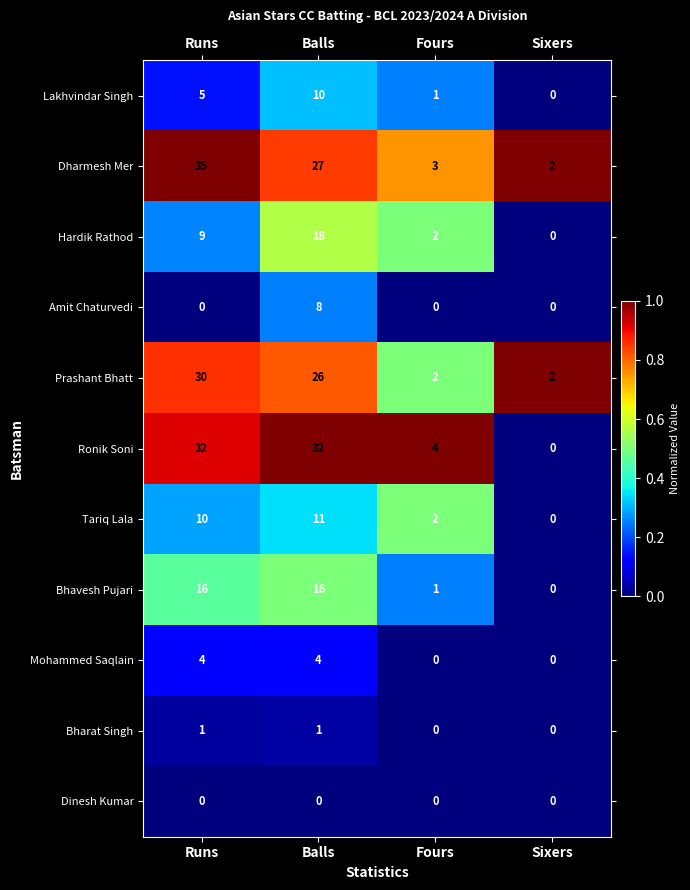

Which label corresponds to the largest value in the chart?

Runs